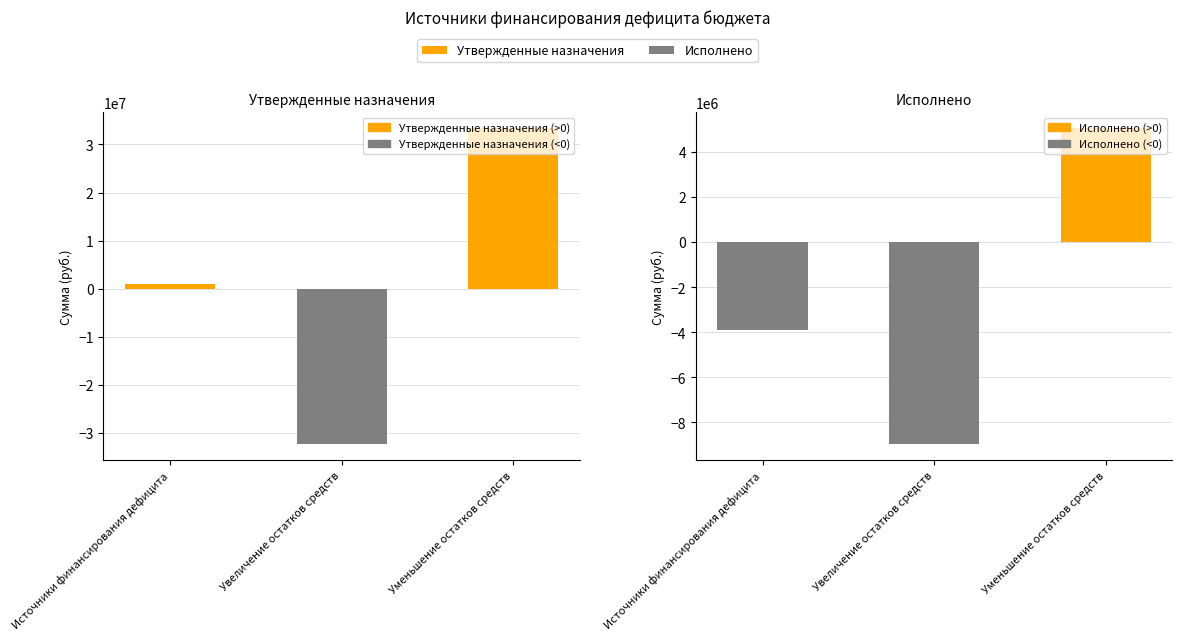

True or false: Утвержденные назначения has a value of 1812845.6 at Источники финансирования дефицита.

False